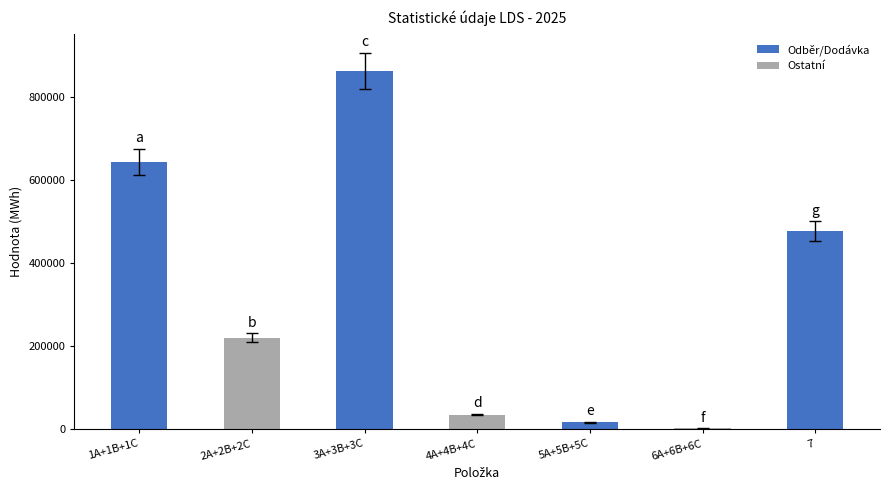

The value at 2A+2B+2C is 47173.0. True or false?

False